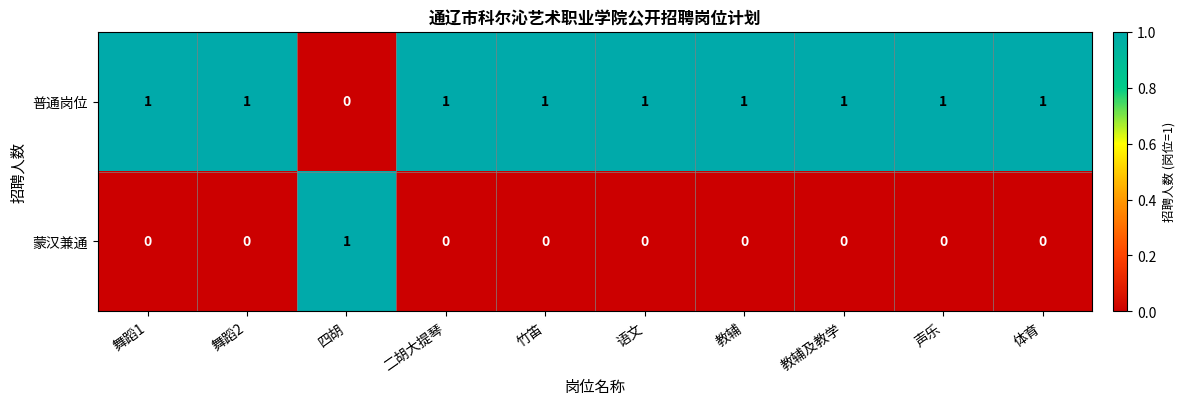

At 舞蹈1, list the series in order from largest to smallest.

普通岗位, 蒙汉兼通